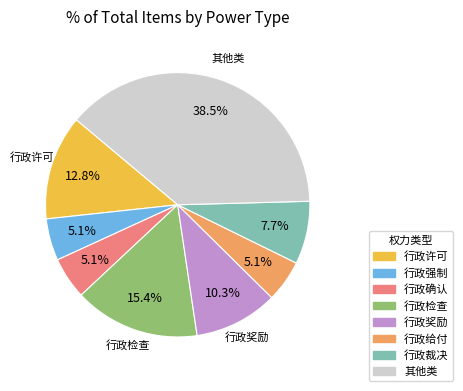

To the nearest percent, what is the difference between the largest and smallest slice percentages?

33%